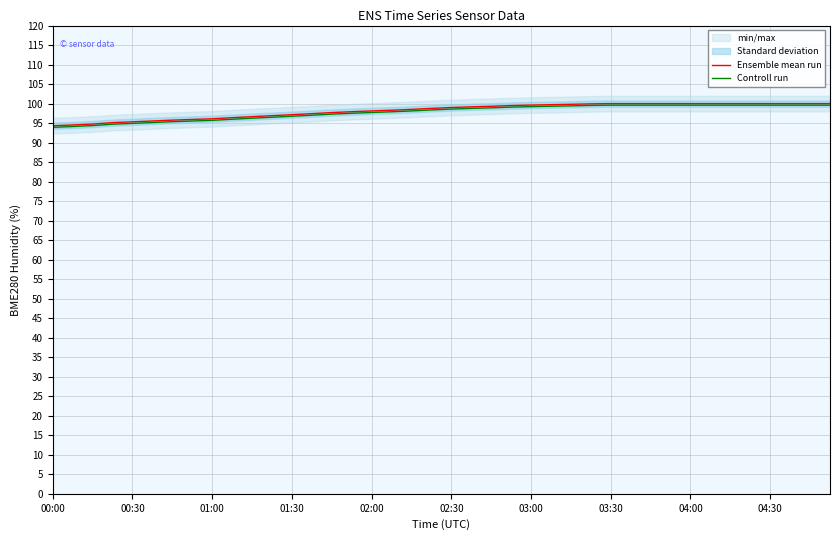

What is the smallest value displayed?

93.9